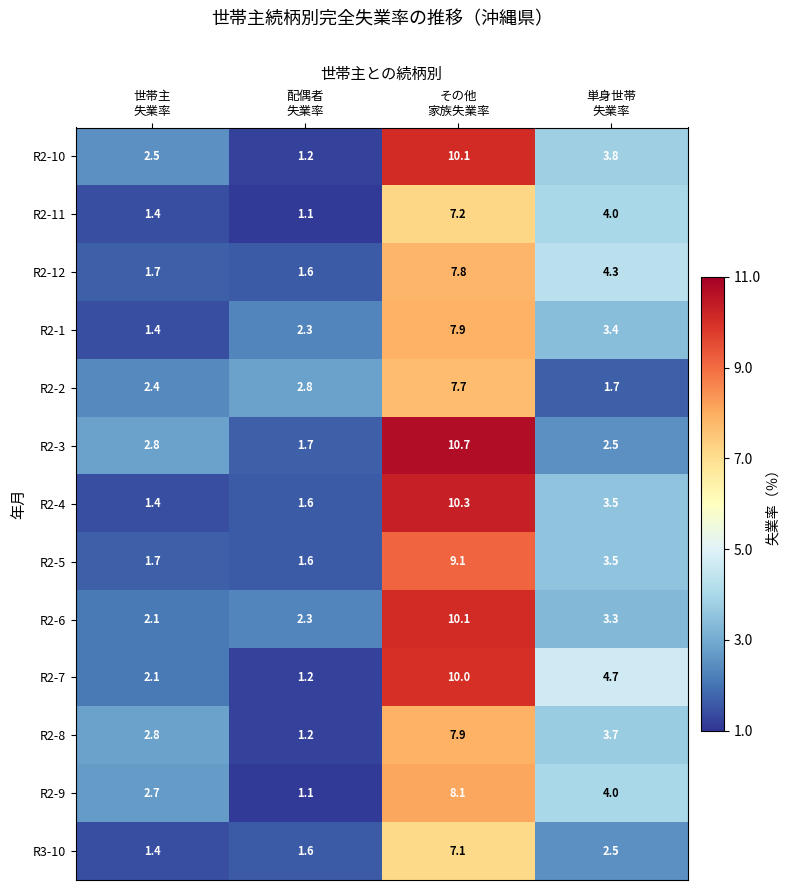

What is the sum of all R2-3 values?

17.7